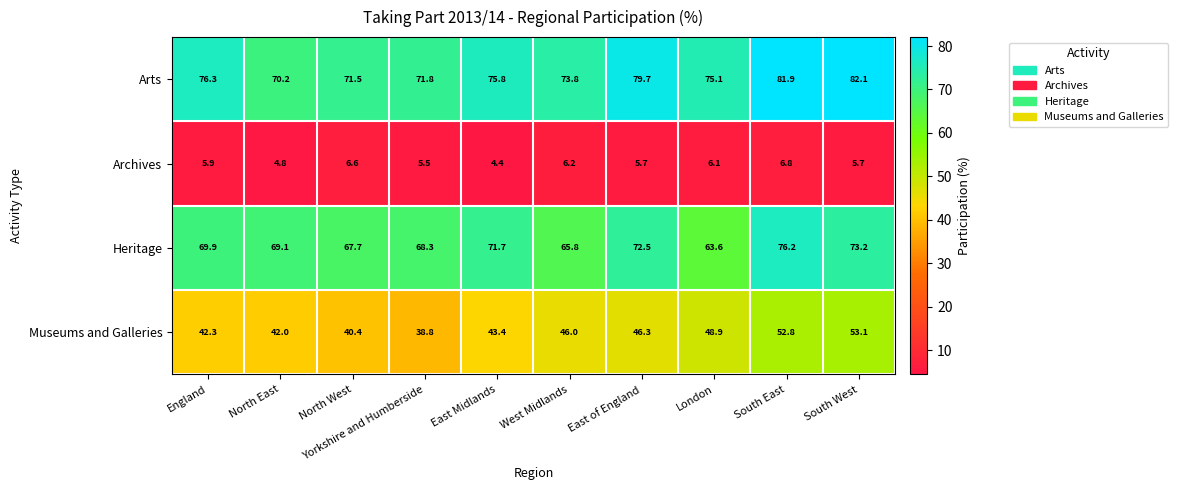

List the series in order of their peak value, lowest first.

Archives, Museums and Galleries, Heritage, Arts